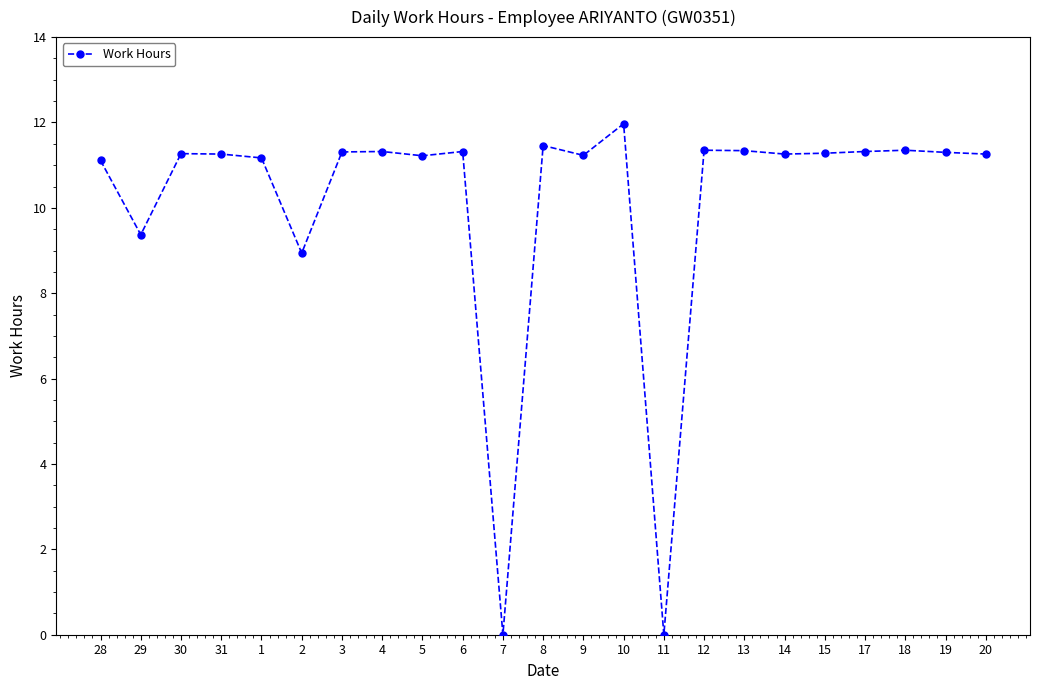

True or false: the data has more than 2 interior local peaks.

True